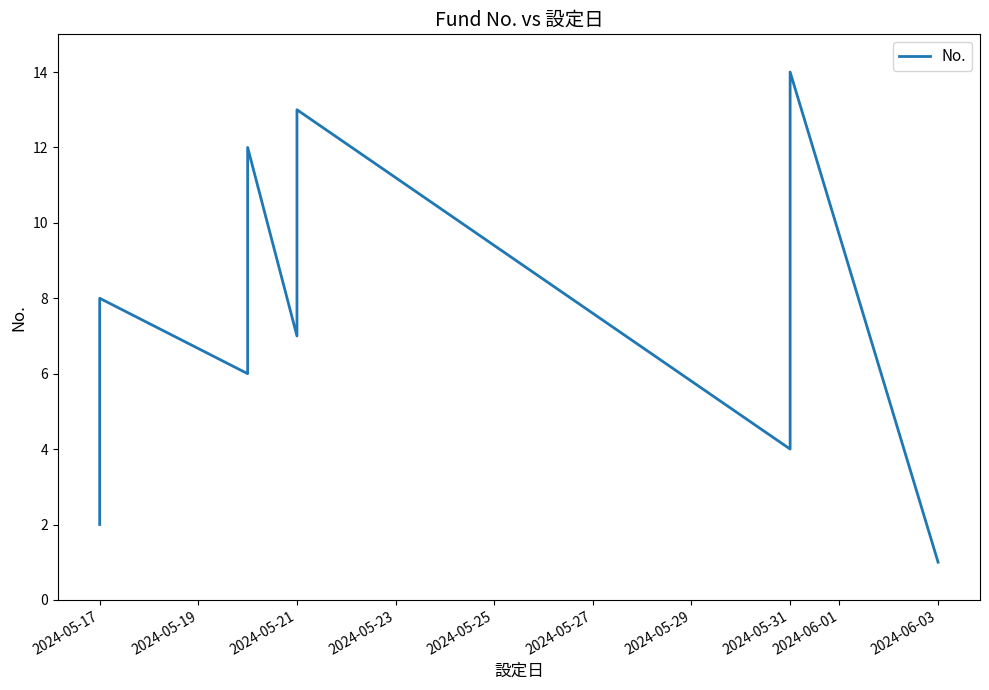

The chart shows a value of 2 at 2024-05-23. True or false?

False